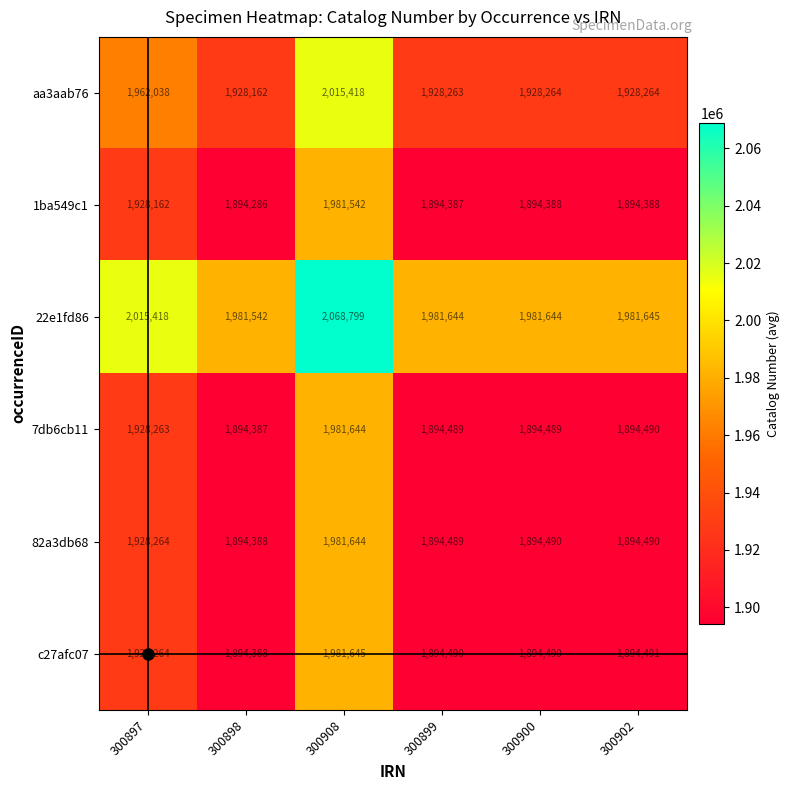

How many categories are shown in the chart?

6